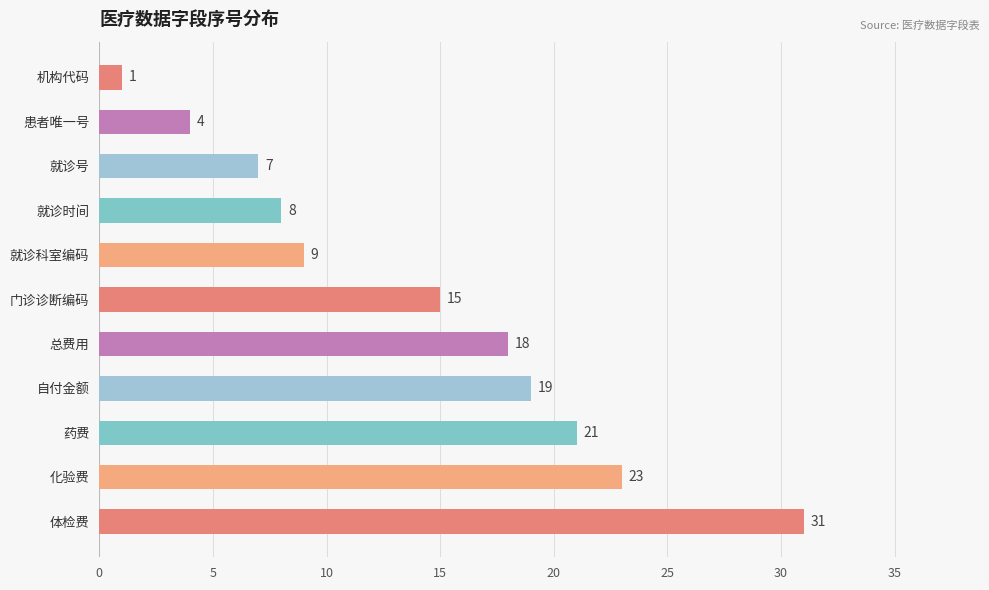

What is the difference between the second highest and minimum values?

22